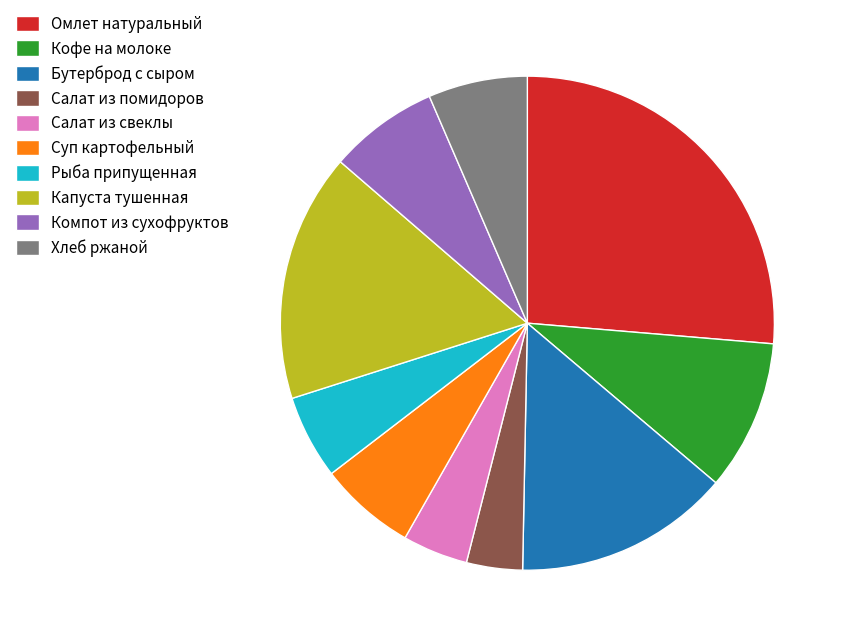

Approximately how many times larger is the value at Омлет натуральный compared to Бутерброд с сыром?

1.9